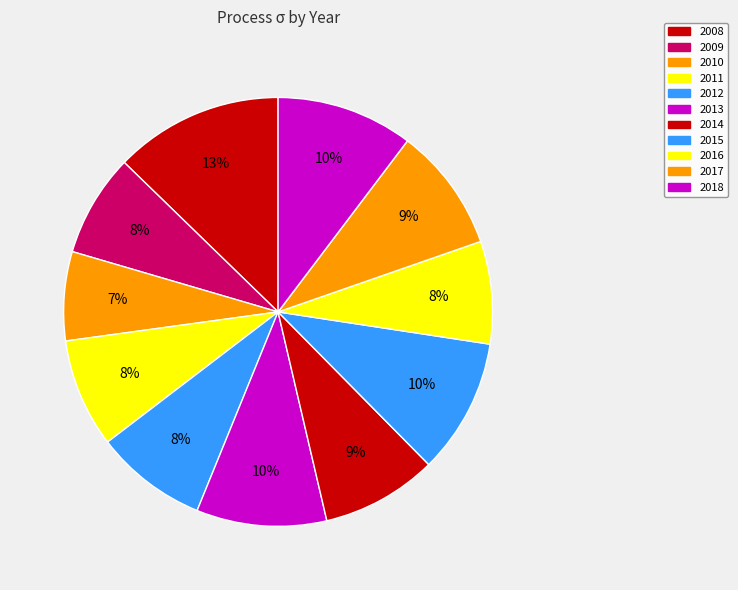

What is the smallest slice in the pie chart?

2010